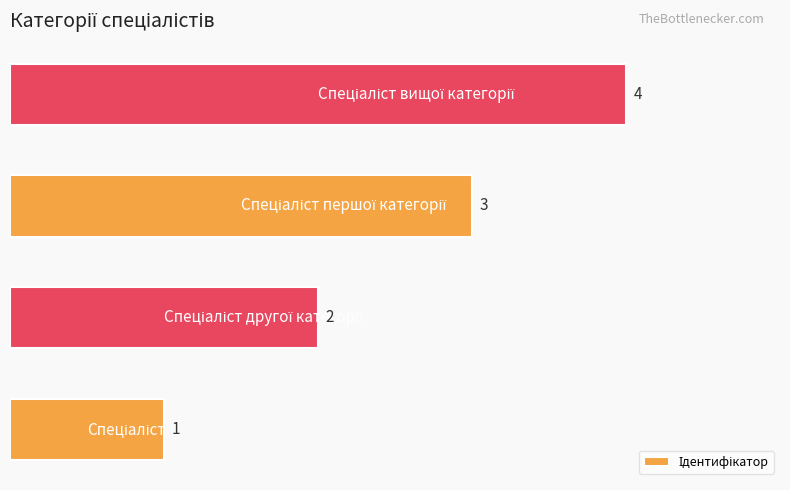

Count the values in the range 2 to 4.

3